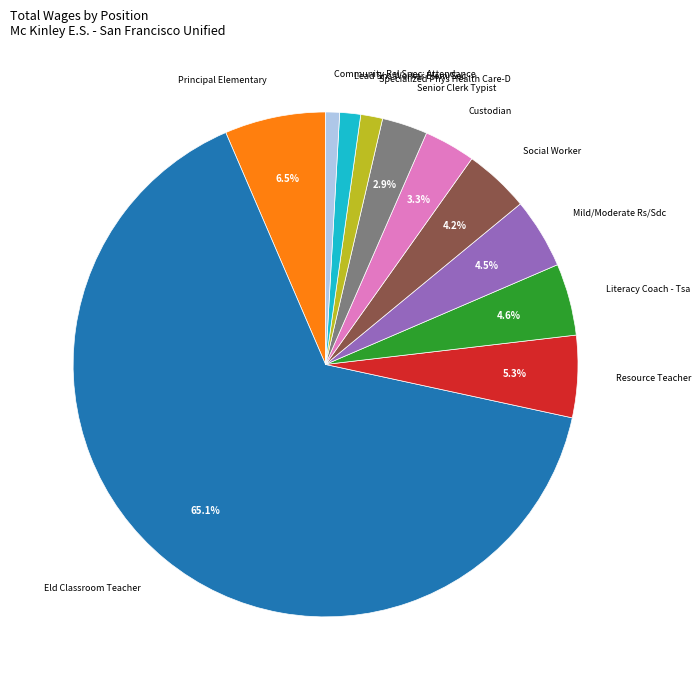

To the nearest percent, what is the difference between the Community Rel Spec: Attendance and Senior Clerk Typist slice percentages?

2%